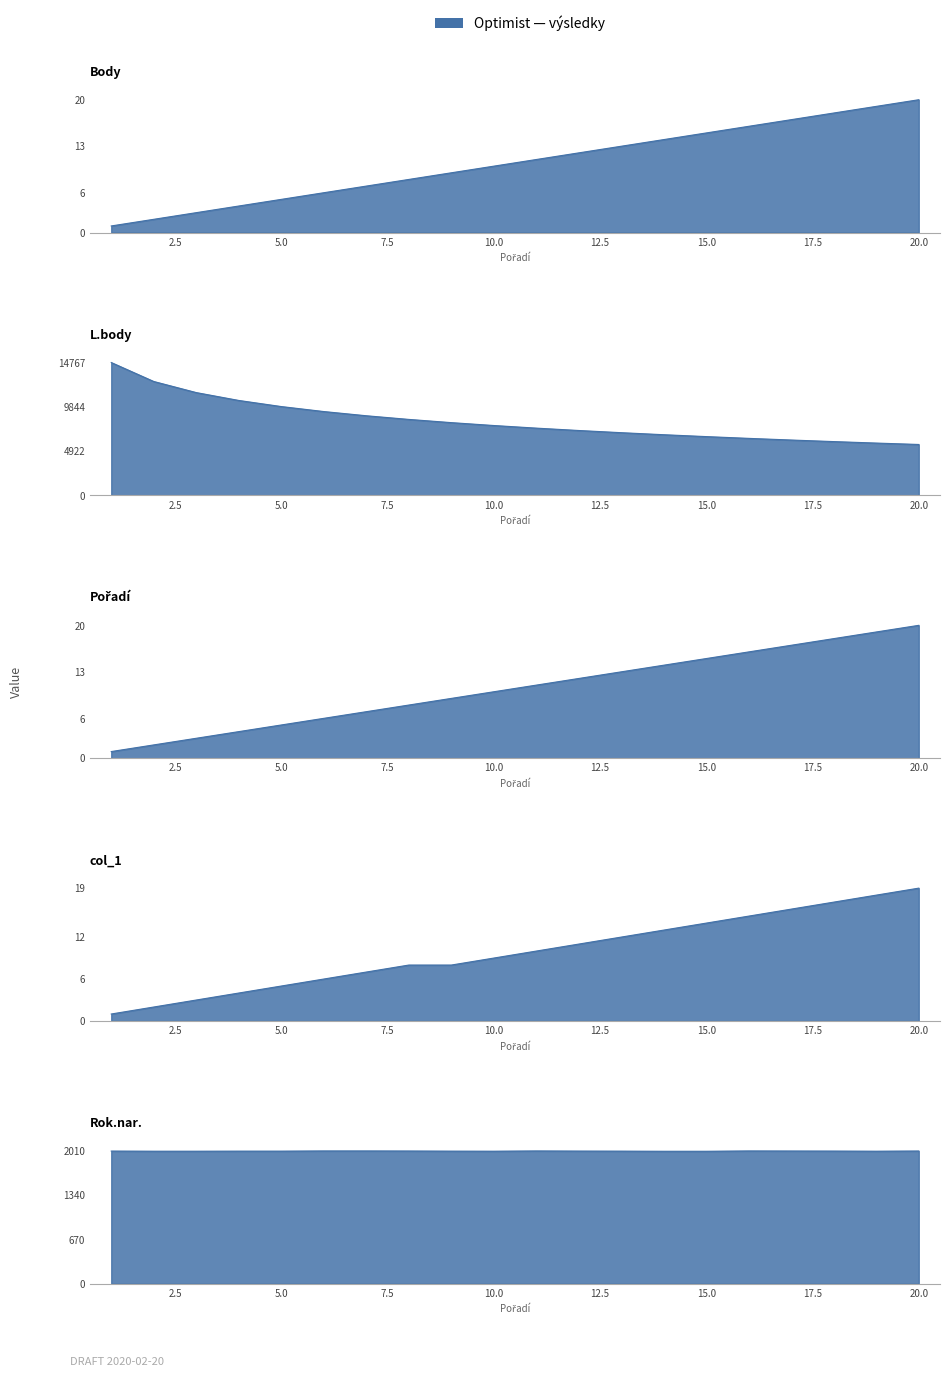

At which category does the chart reach its peak across all series?

1